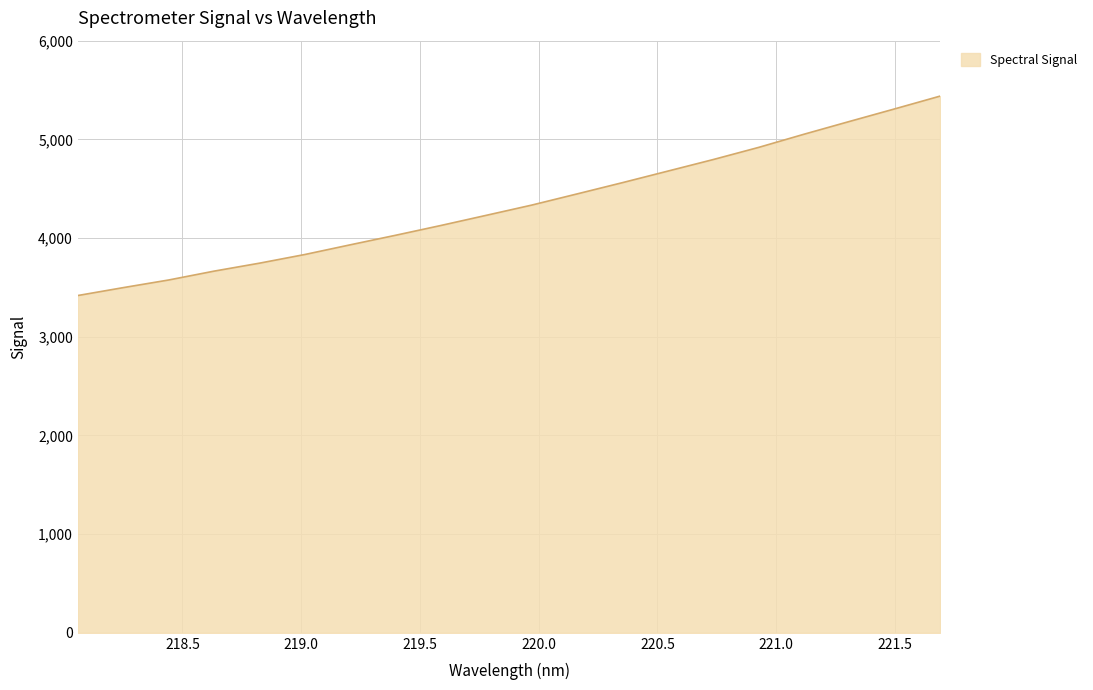

What is the difference between the maximum and minimum values?

2020.8